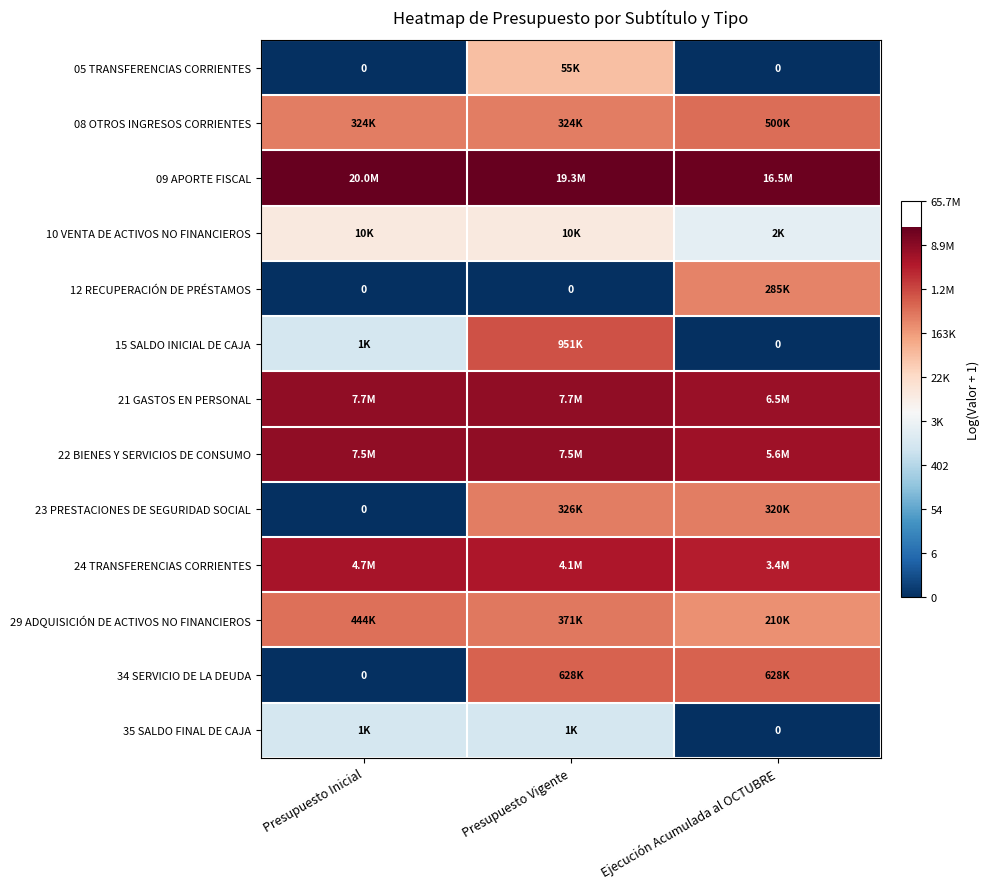

Is it true that 10 VENTA DE ACTIVOS NO FINANCIEROS equals 12.2 at Ejecución Acumulada al OCTUBRE?

False